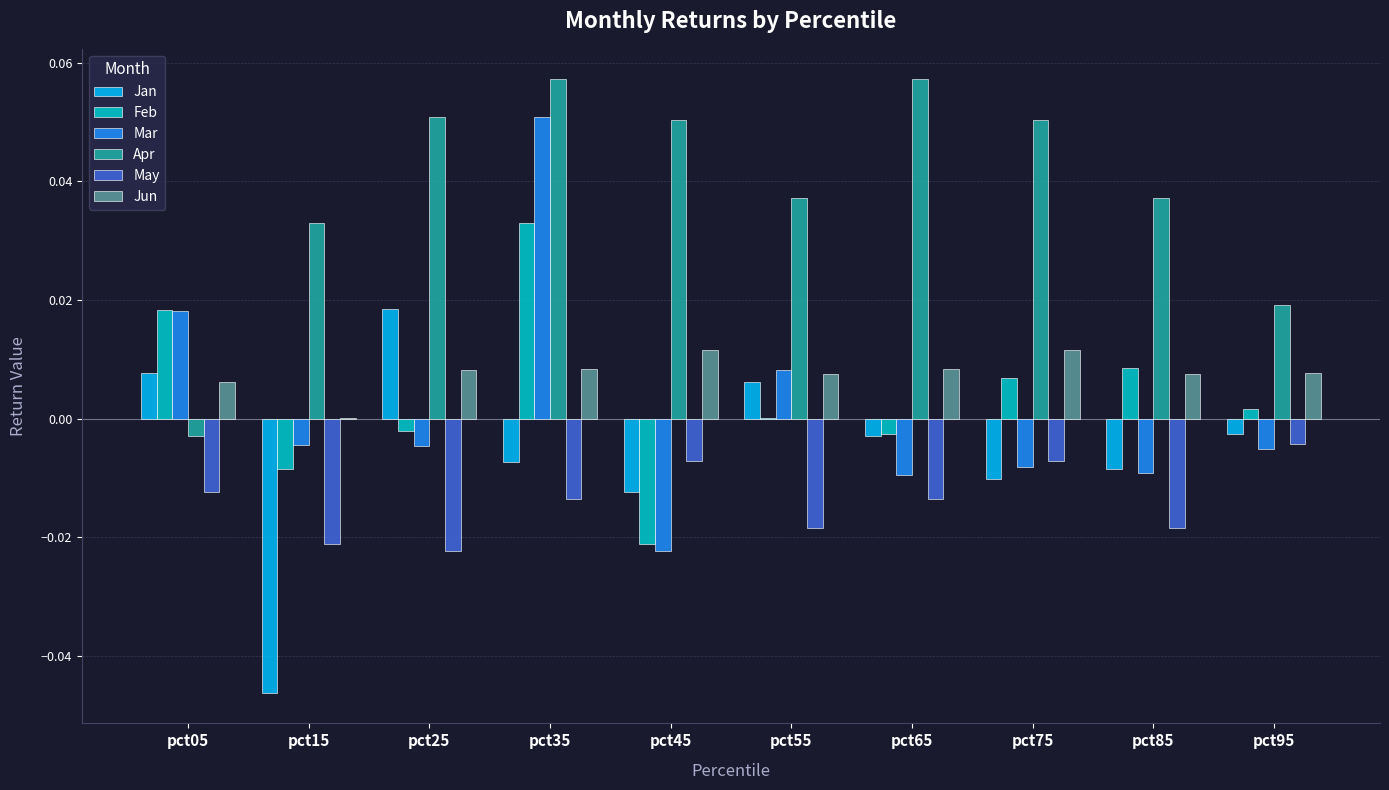

The Mar series shows -0.0 at pct65. True or false?

True